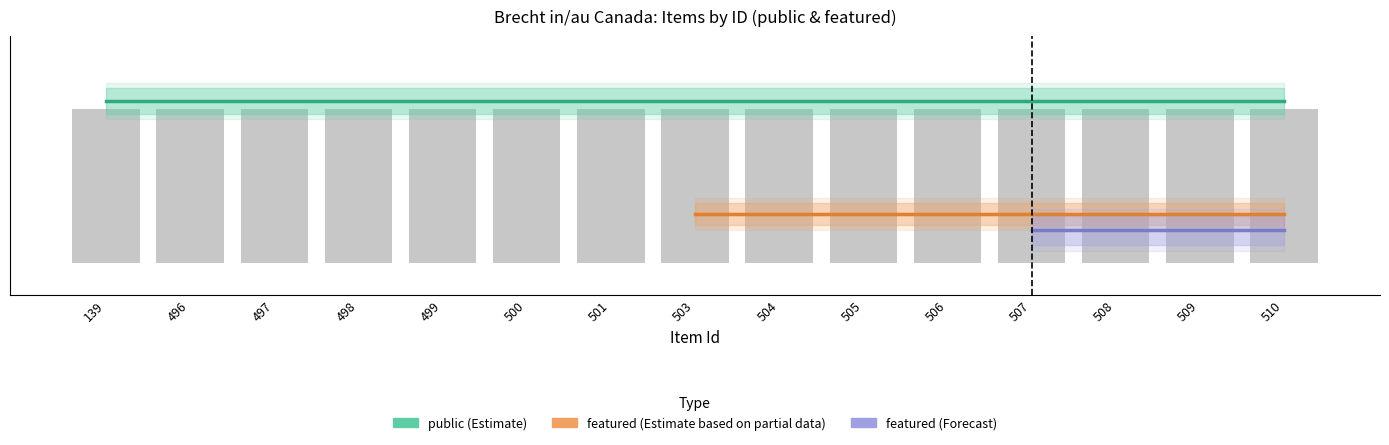

The public series shows 1 at 503. True or false?

True